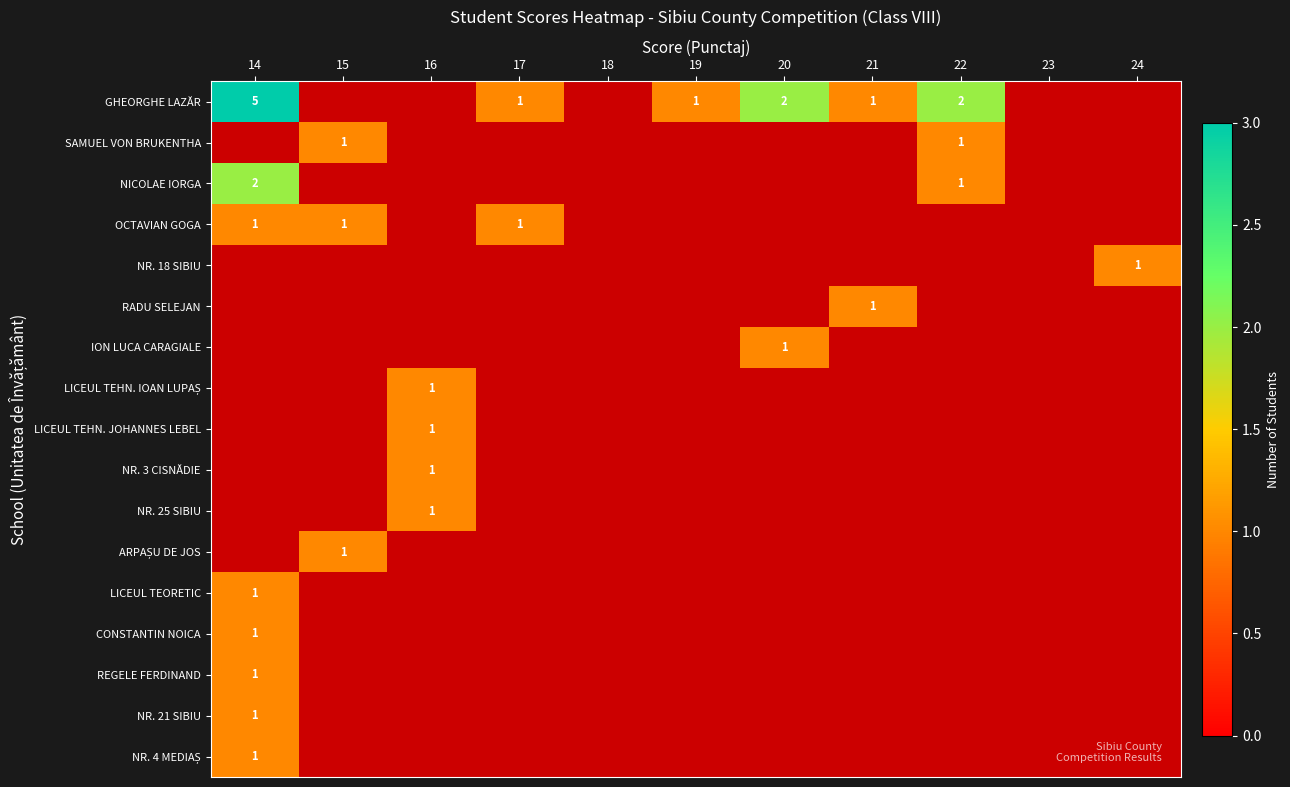

How many distinct data groups are displayed?

17